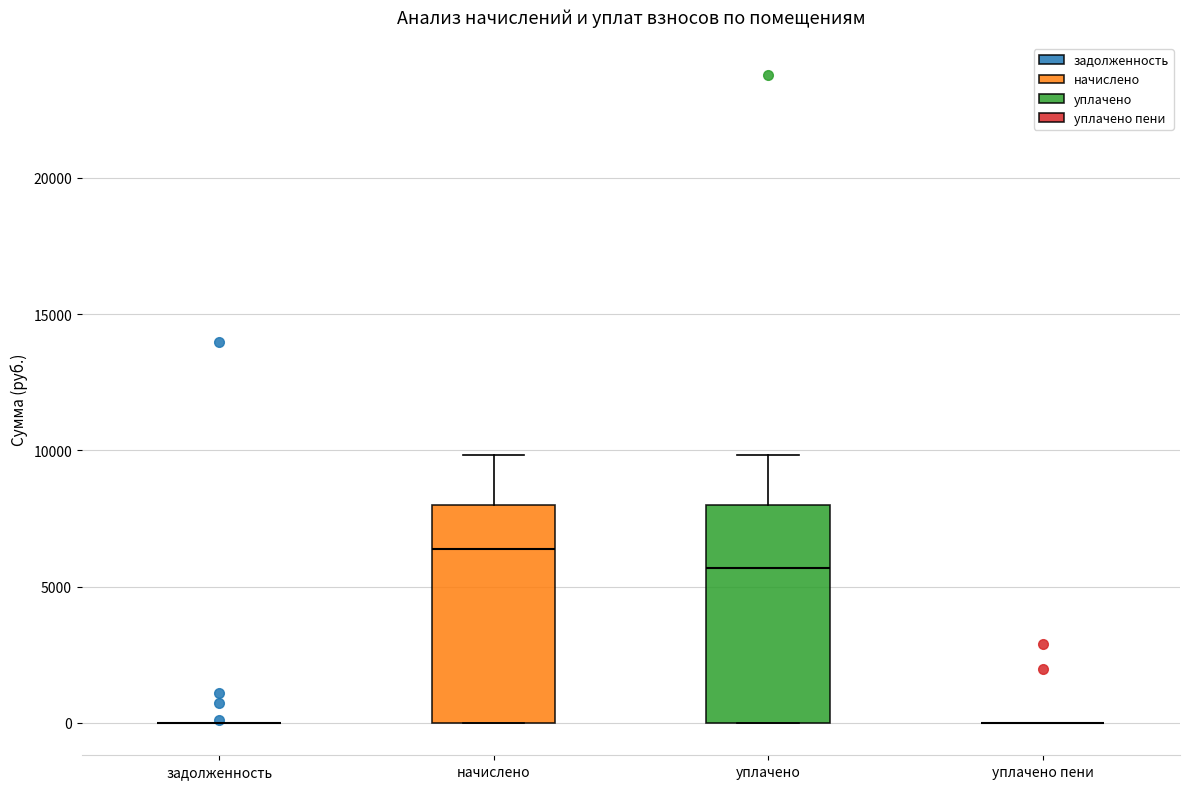

Reading left to right, transcribe this box plot: for each box, give where its median line is, the range the box spans, and where its two whiskers end, as read against the y-axis. The values are not printed on the chart, so give them approximately, as read against the axis.

задолженность: box collapsed to a line at 0, whiskers 0 to 0
начислено: median 6500, box 0 to 8000, whiskers 0 to 10000
уплачено: median 5500, box 0 to 8000, whiskers 0 to 10000
уплачено пени: box collapsed to a line at 0, whiskers 0 to 0